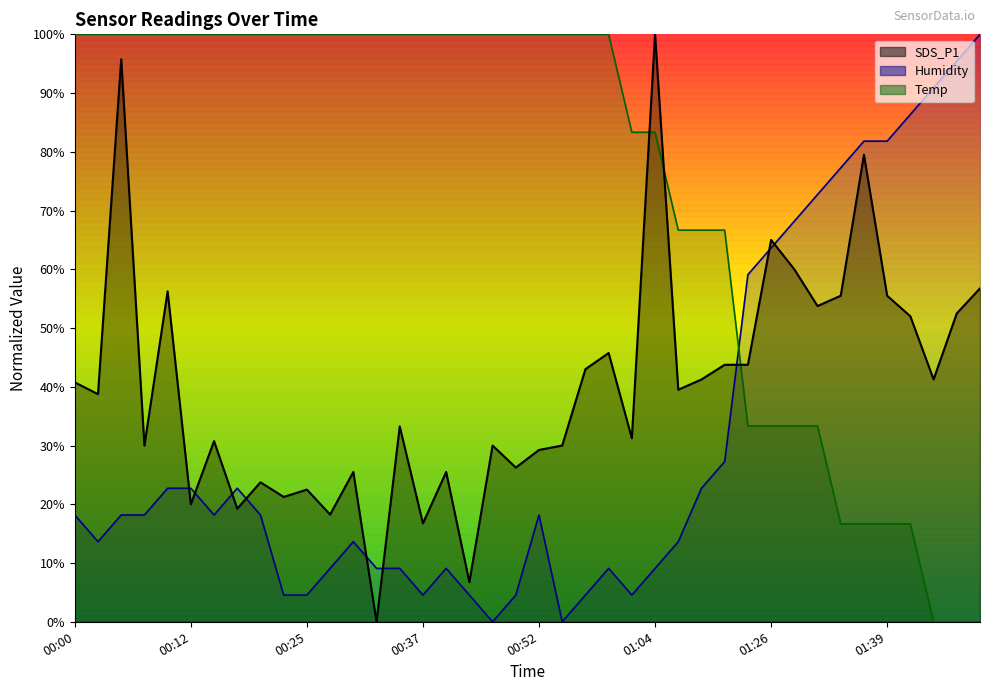

Where does the SDS_P1 series first go above 39?

00:00